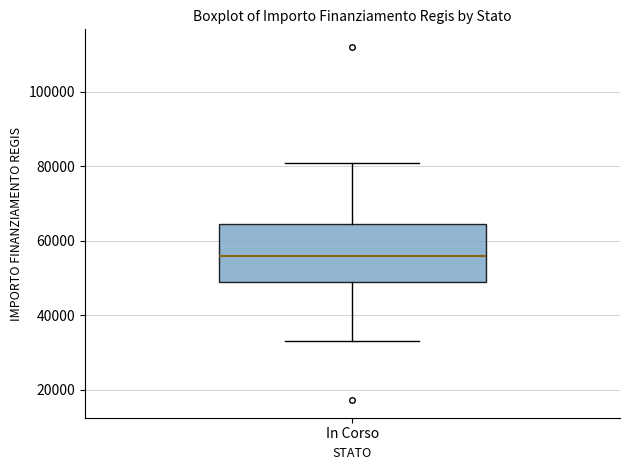

Read this box plot against the y-axis: the position of the median line, the range covered by the box, and the ends of both whiskers. The values are not printed on the chart, so give them approximately, as read against the axis.

median 56000, box 50000 to 64000, whiskers 32000 to 80000